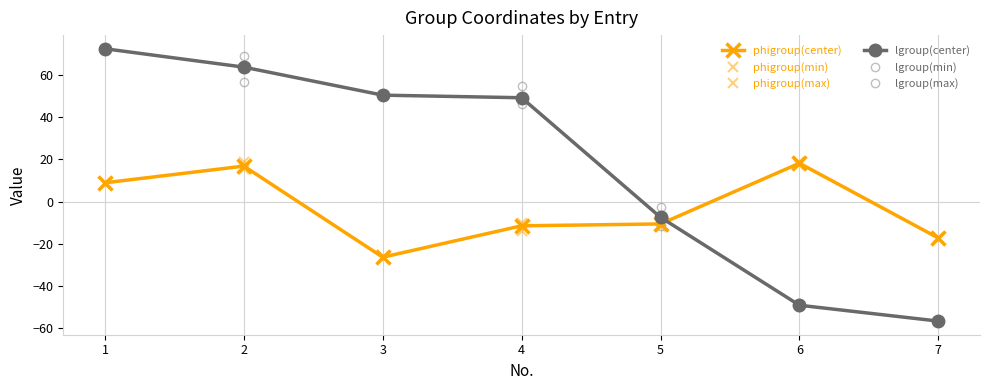

What is the maximum value shown in the chart?

72.4